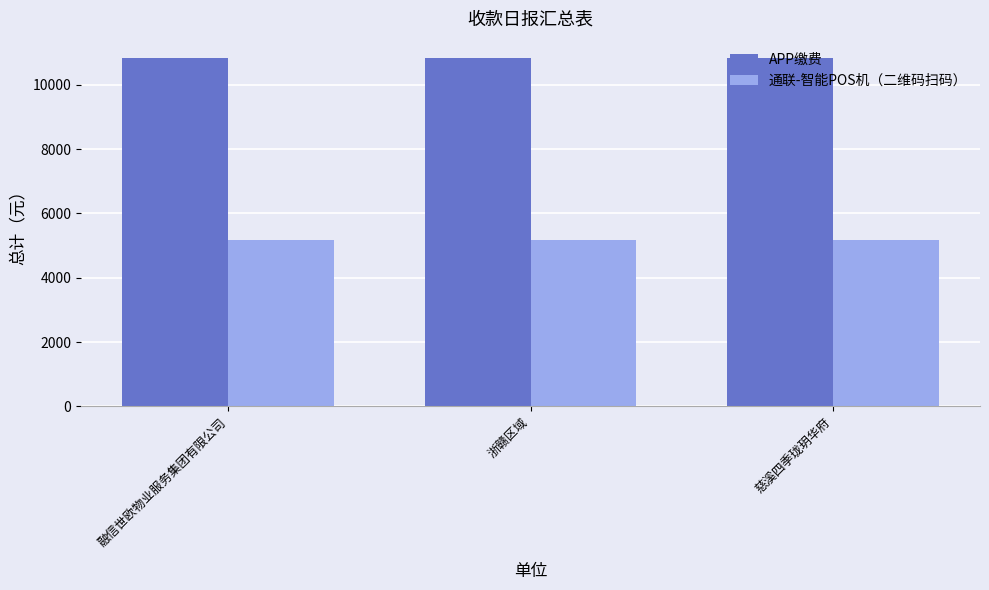

What is the approximate value of APP缴费 at 融信世欧物业服务集团有限公司?

10832.5